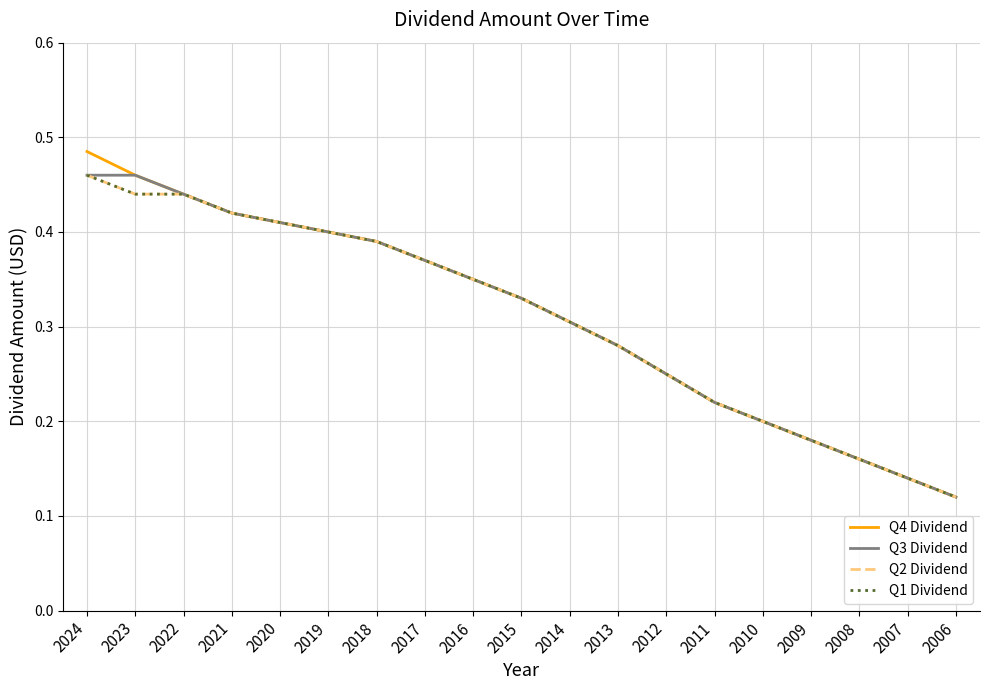

True or false: Q4 Dividend has more than 0 points higher than both neighbors.

False